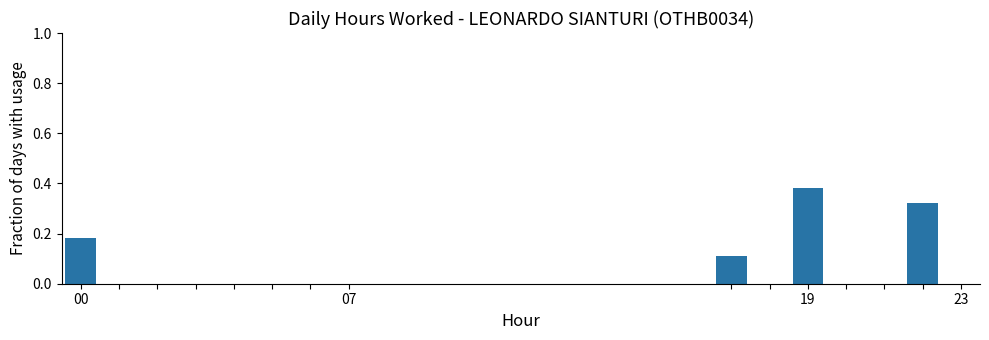

Count the number of data series in this chart.

1